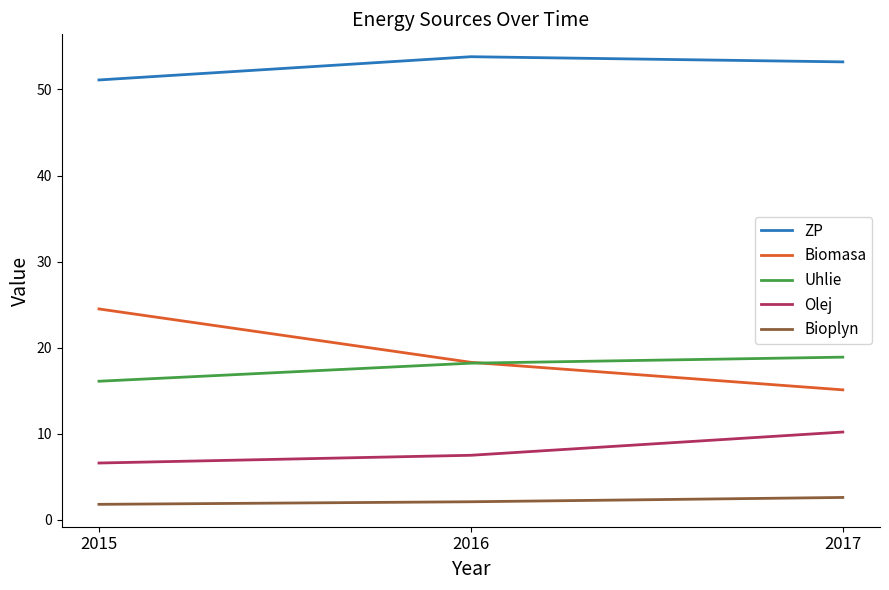

Is the value of Olej at 2015 greater than the value of ZP at 2016?

No